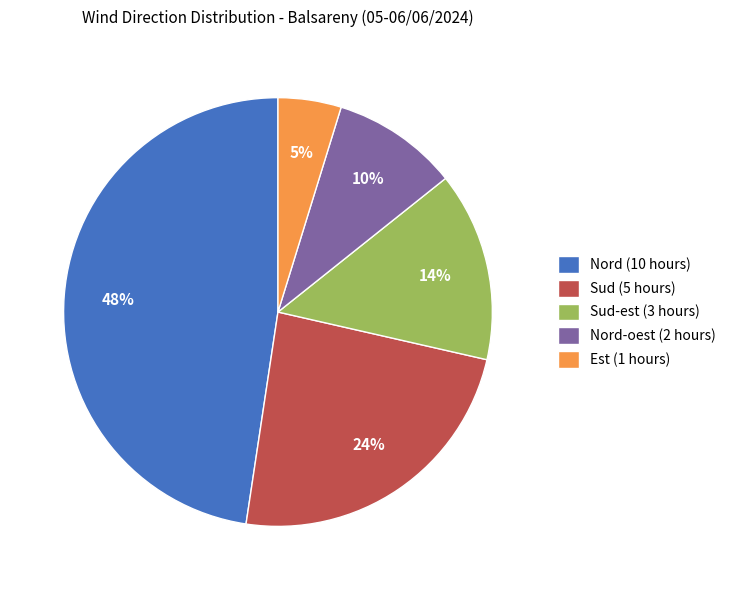

Count the number of slices in the pie.

5